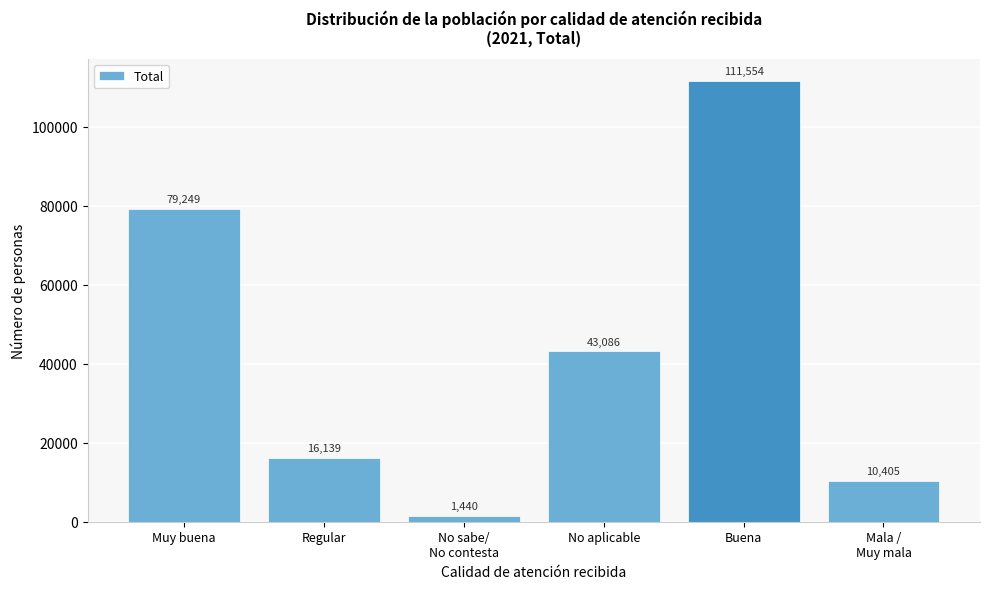

Reading left to right, extract all data points from this chart.

79249	16139	1440	43086	111554	10405